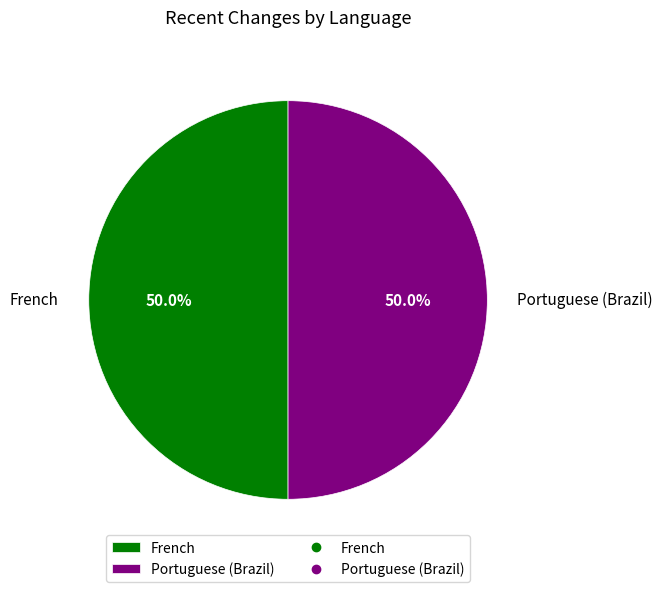

The Portuguese (Brazil) slice represents 60% of the pie. True or false?

False